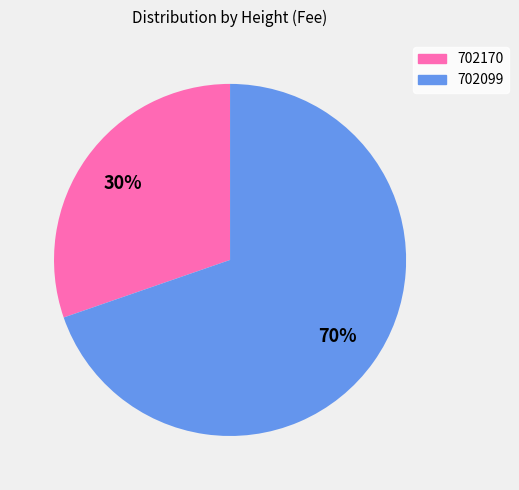

How many segments does this pie chart have?

2